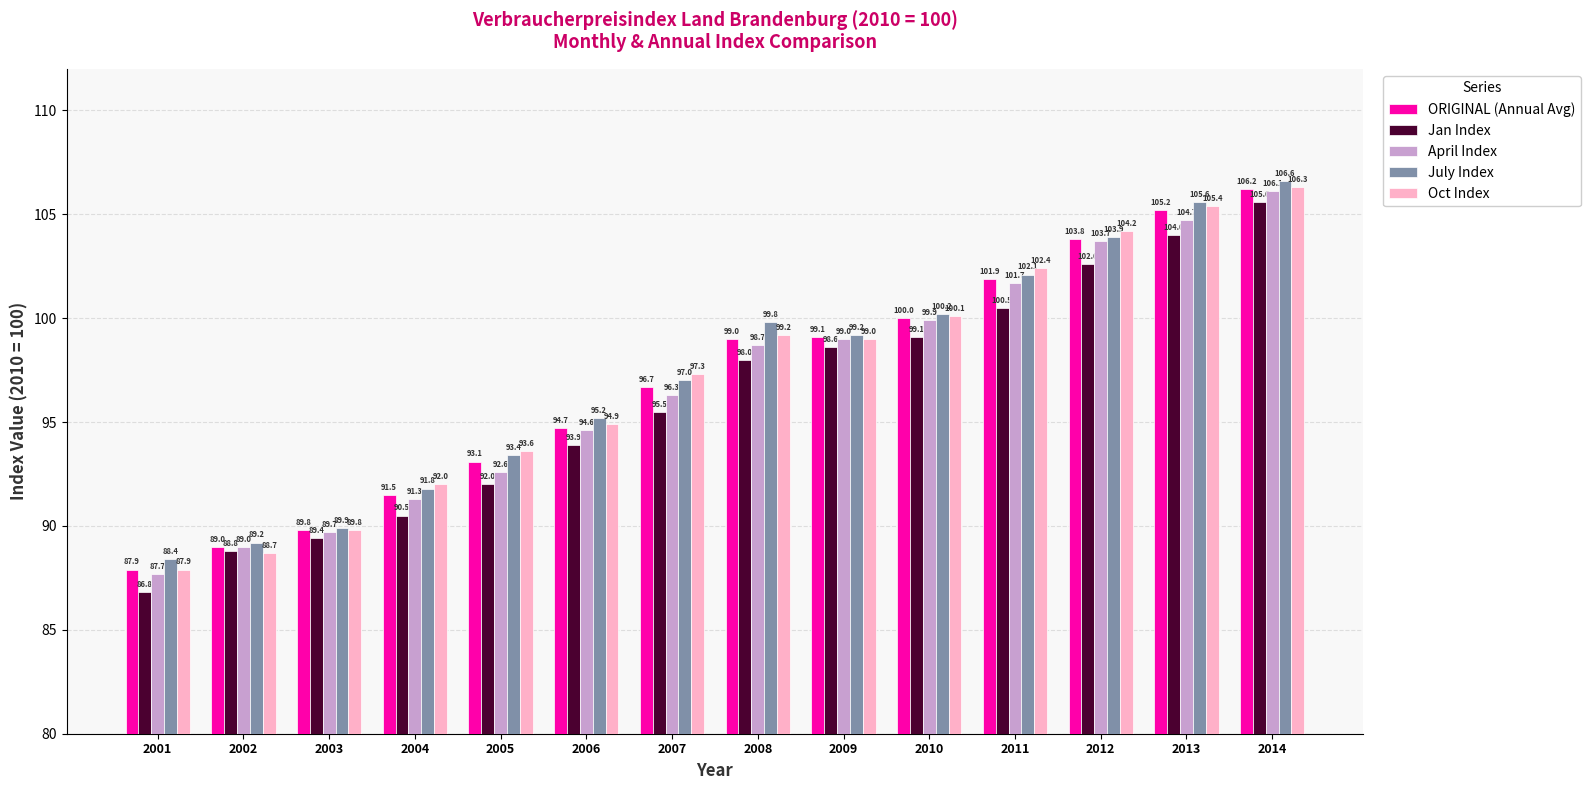

True or false: July Index has a value of 47.4 at 2012.

False